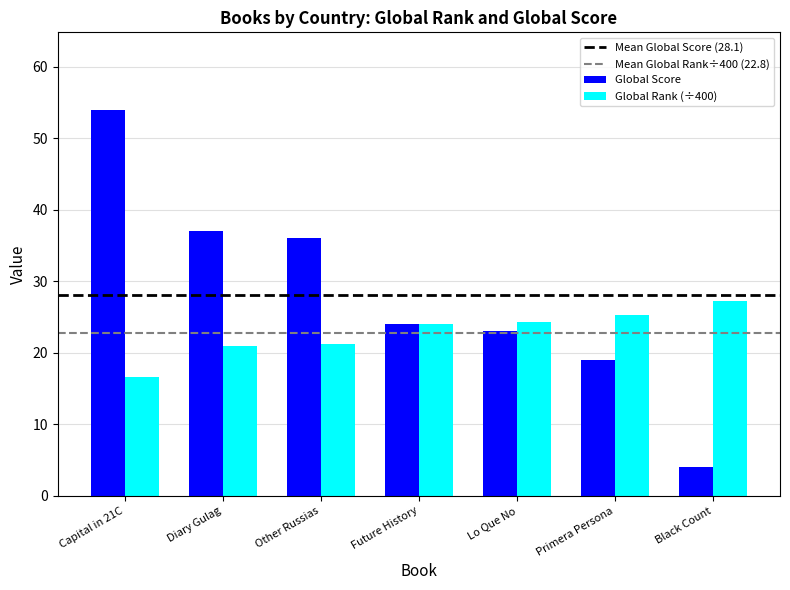

What is the difference between the Global Score values at Future History and Capital in 21C?

30.0